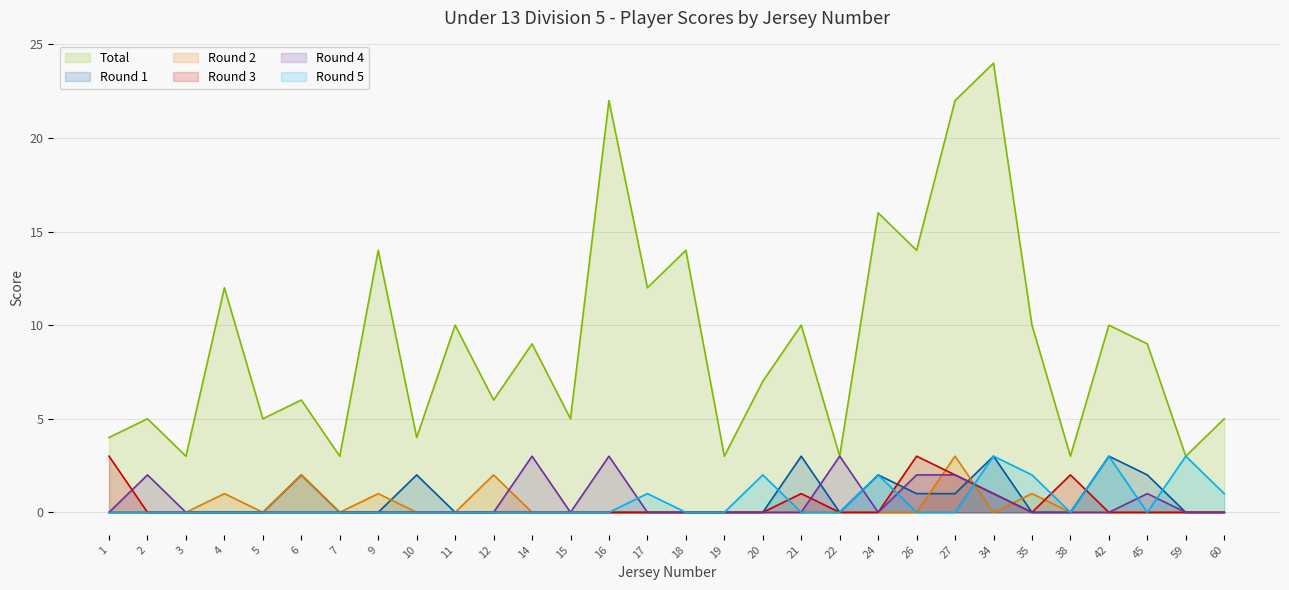

What is the difference between the maximum and minimum values in the Round 3 series?

3